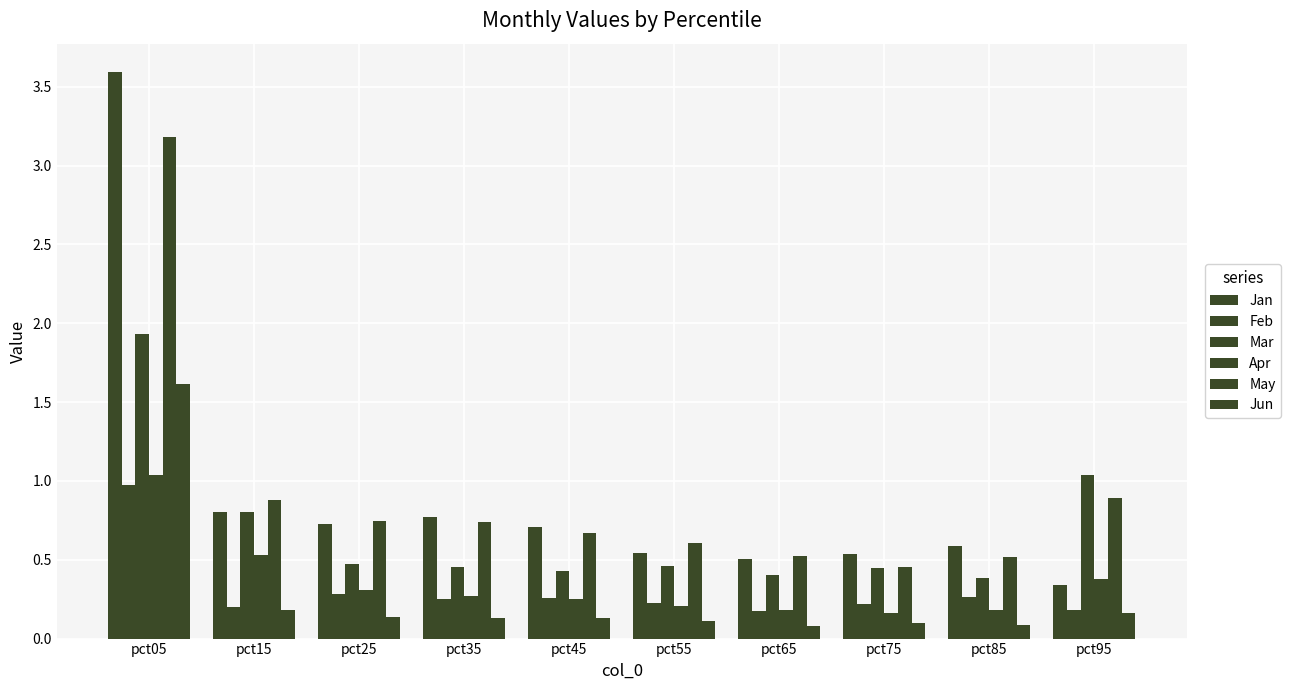

Rank the series by their maximum value, from highest to lowest.

Jan, May, Mar, Jun, Apr, Feb